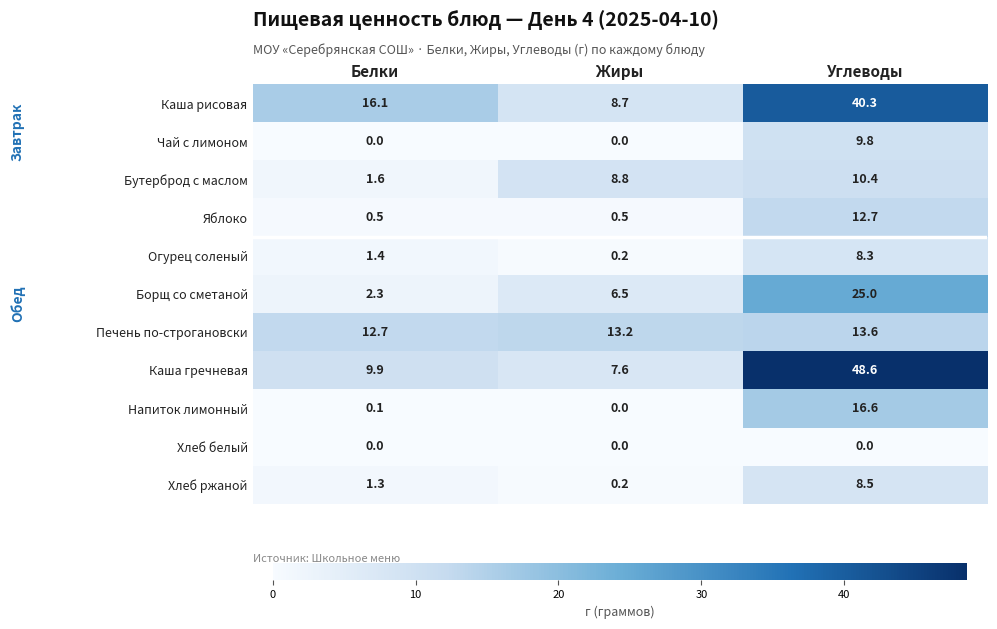

The value of Чай с лимоном at Жиры is 0.0. True or false?

True